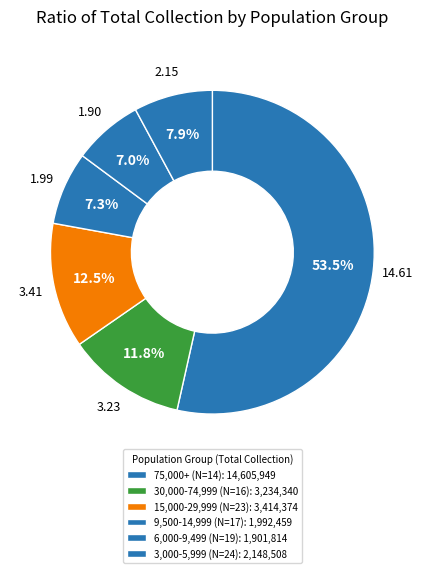

How many slices are in this pie chart?

6